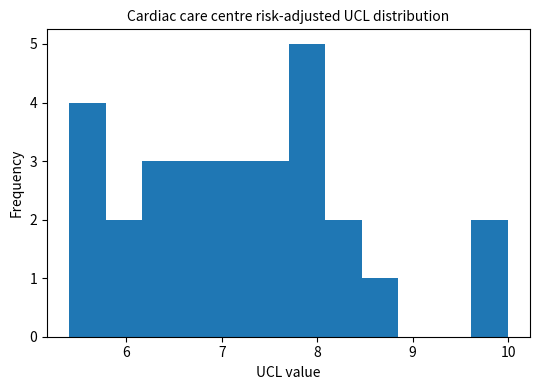

Read against the x-axis, roughly where is the centre of the tallest bar?

7.9